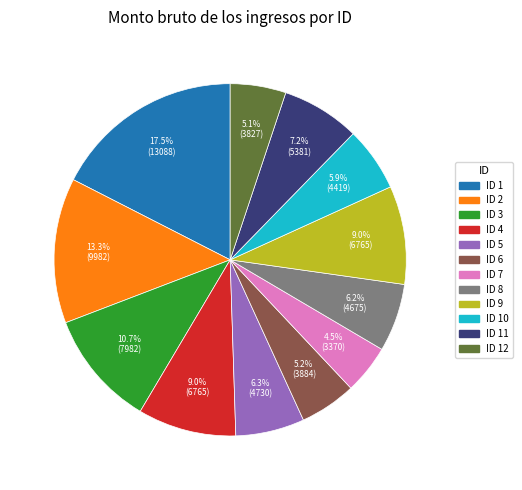

Is there a majority slice in this chart?

No